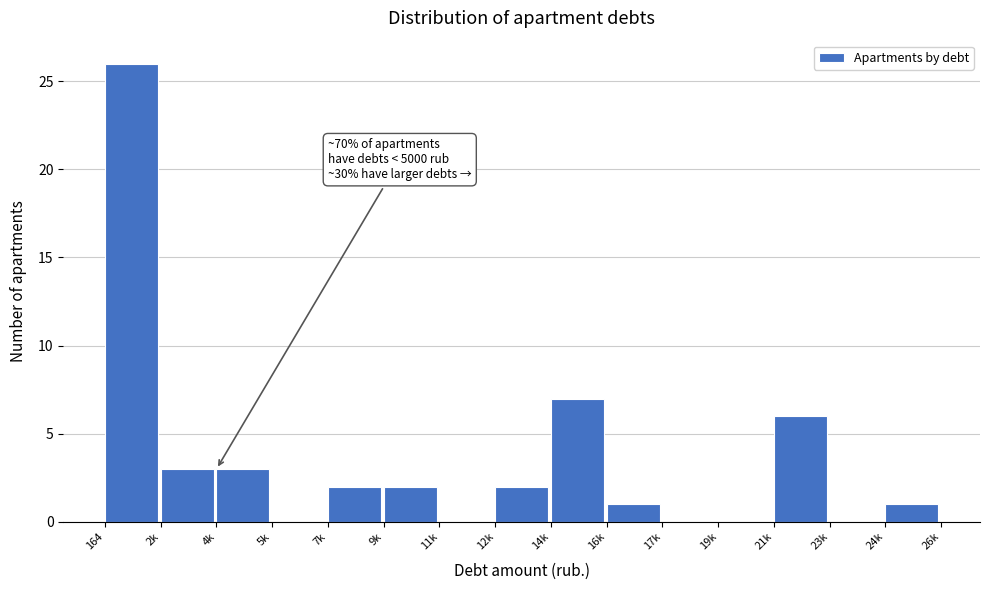

Reading left to right, list all the values displayed in this chart.

164=26	2k=3	4k=3	5k=0	7k=2	9k=2	11k=0	12k=2	14k=7	16k=1	17k=0	19k=0	21k=6	23k=0	24k=1